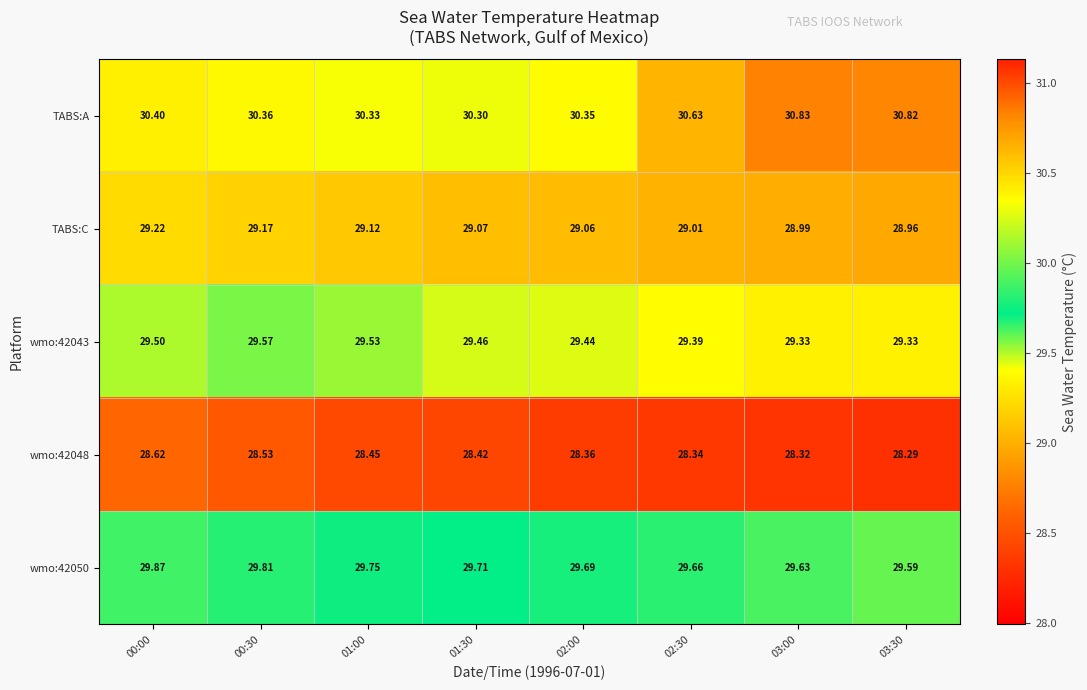

Is the value of TABS:C at 02:00 greater than the value of TABS:A at 01:30?

No